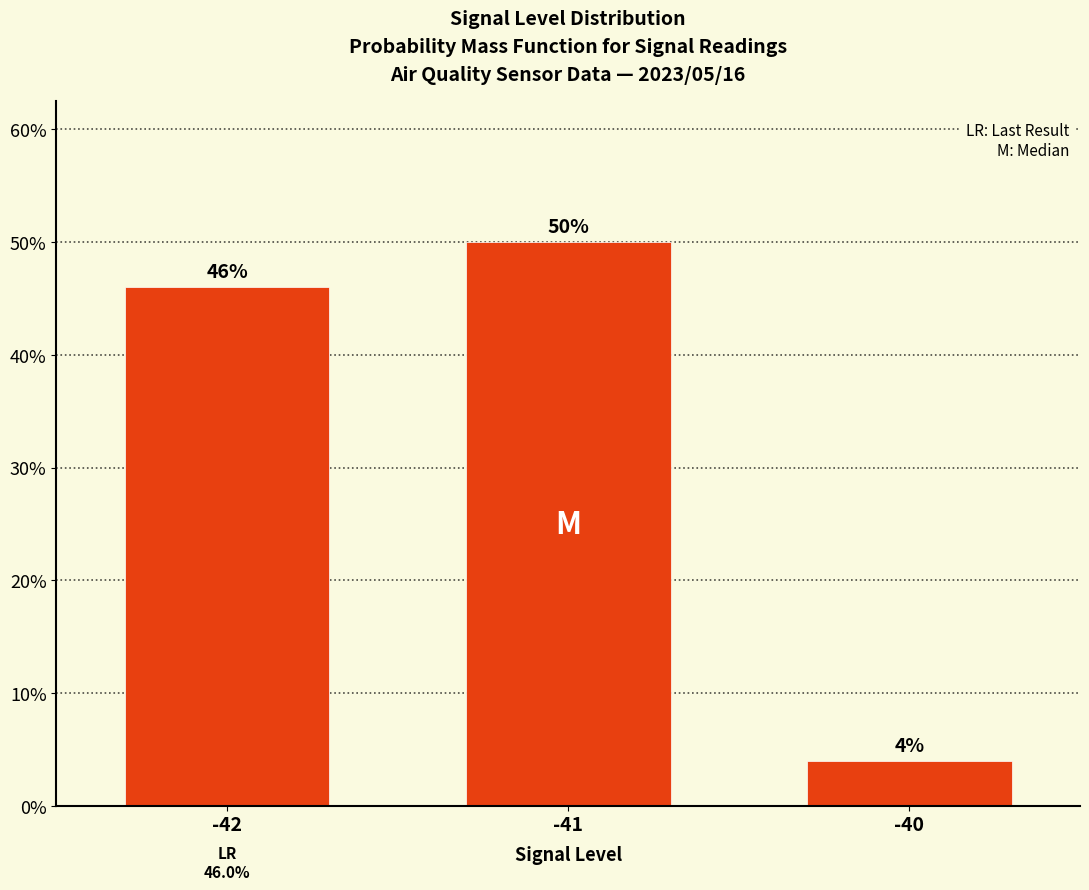

What is the smallest value displayed?

4